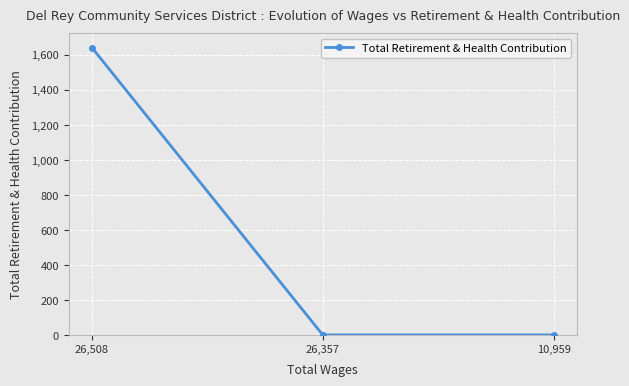

How many lines are shown in the chart?

1